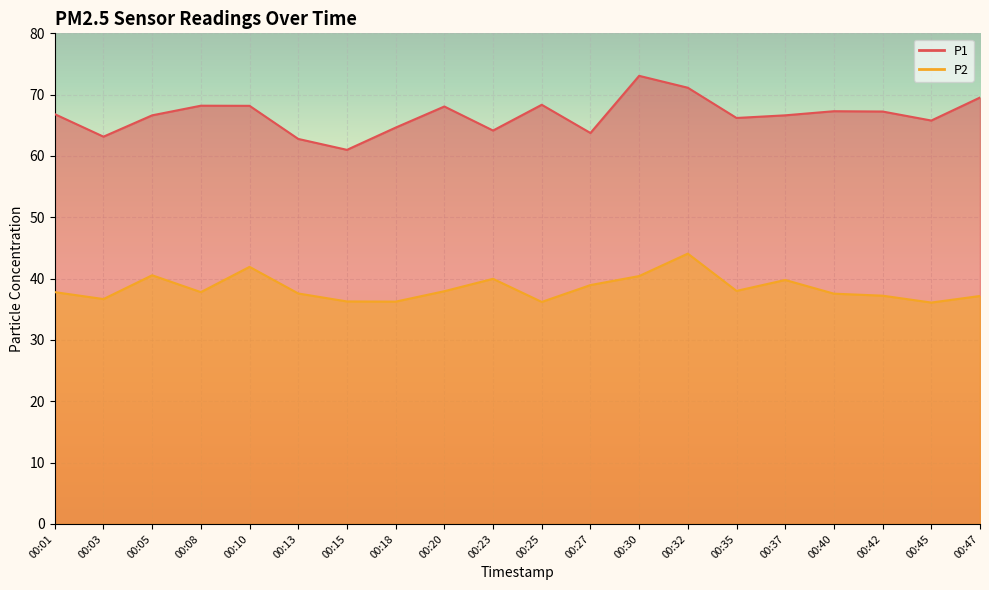

List the labels in order of P1 value, smallest first.

00:15, 00:13, 00:03, 00:27, 00:23, 00:18, 00:45, 00:35, 00:05, 00:37, 00:01, 00:42, 00:40, 00:20, 00:10, 00:08, 00:25, 00:47, 00:32, 00:30